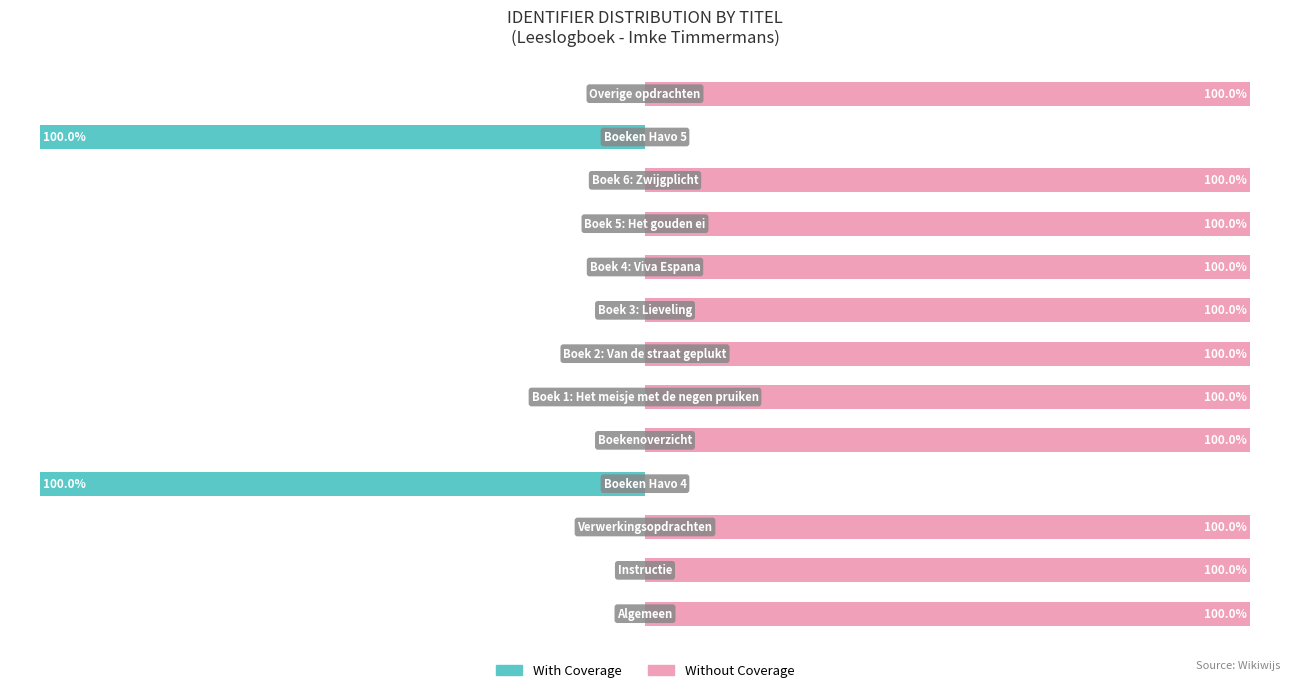

Count the number of categories in the chart.

13